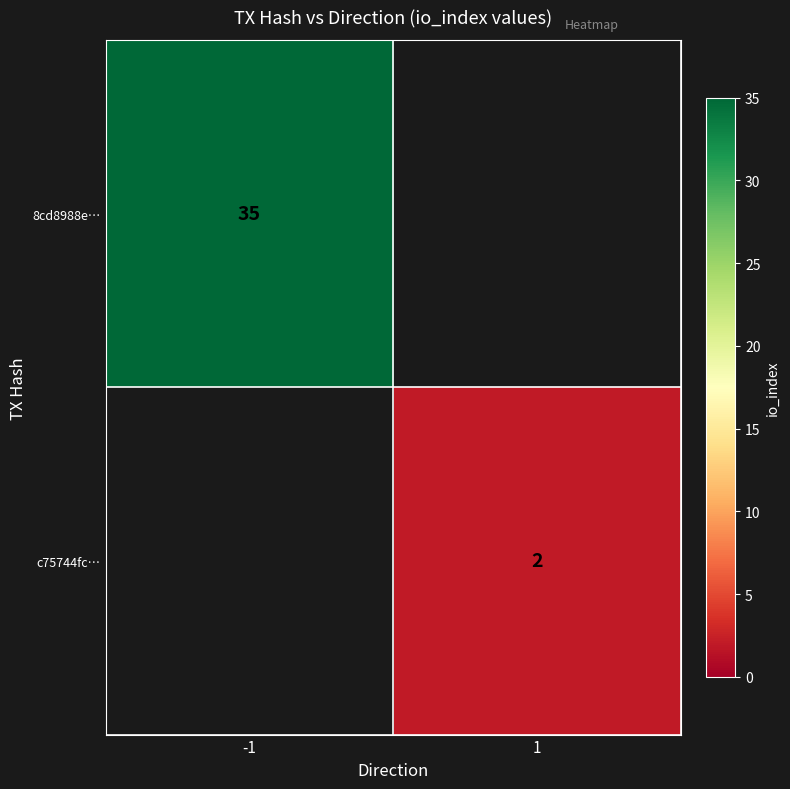

The 8cd8988e… series shows 52 at -1. True or false?

False